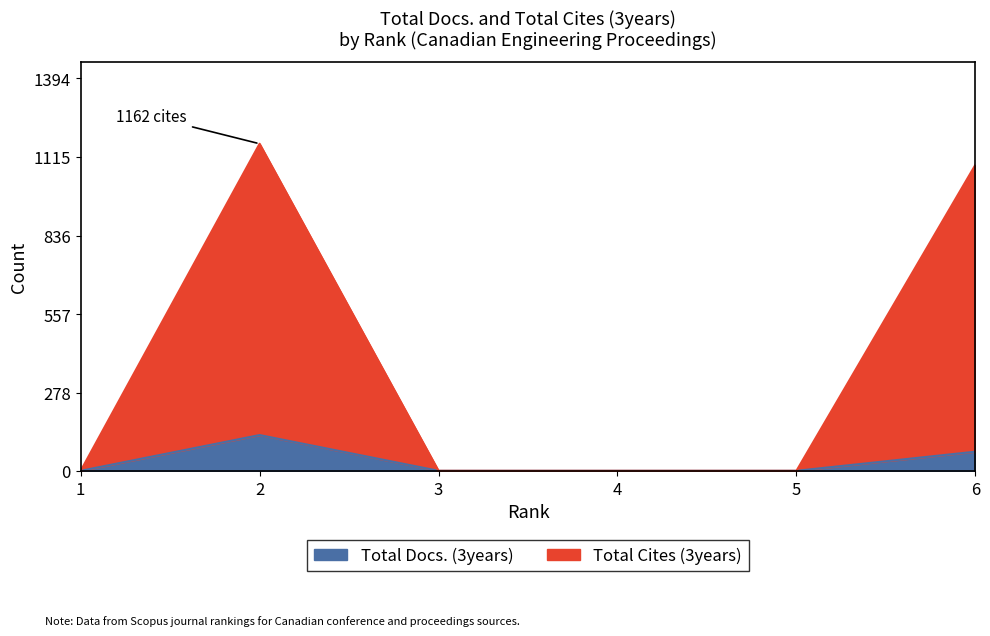

True or false: Total Cites (3years) and Total Docs. (3years) intersect in this chart.

False